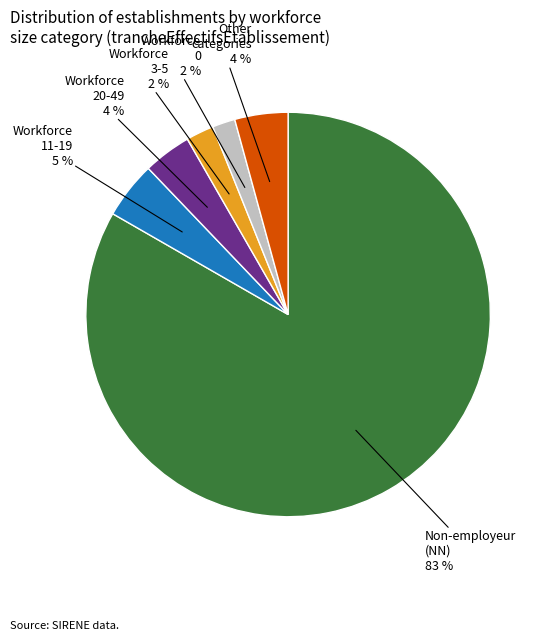

To the nearest percent, what is the average slice percentage?

17%